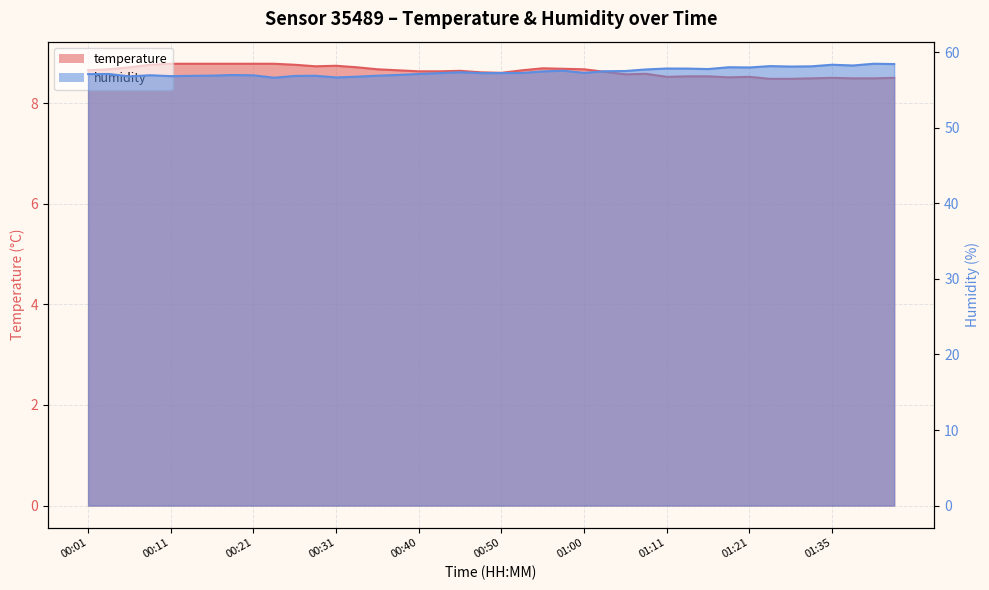

At which category is the sum across all series the highest?

01:39